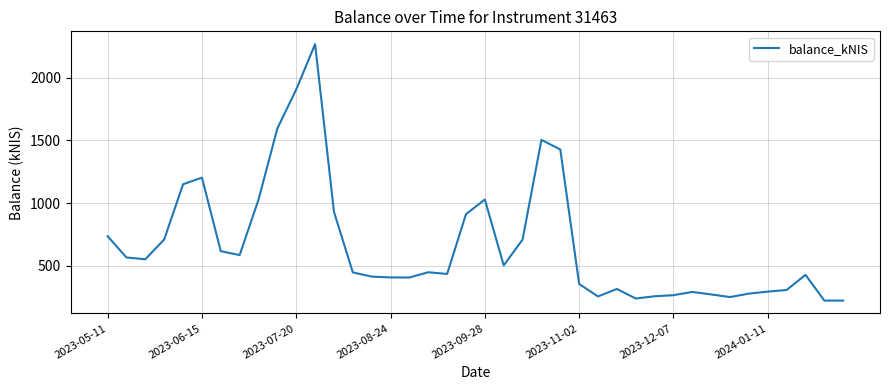

What is the greatest value displayed?

2268.5